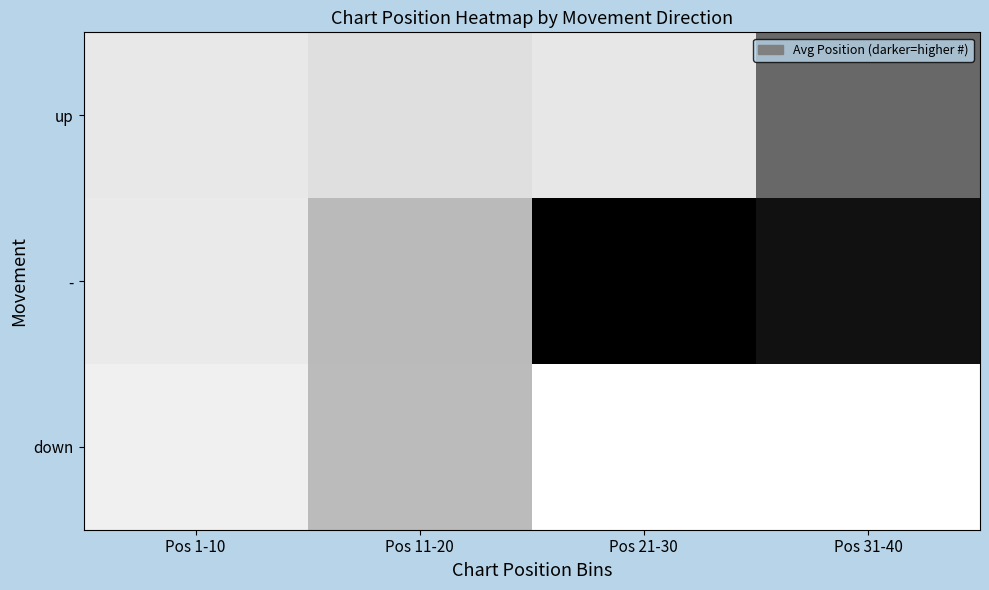

At which category is the sum across all series the highest?

Pos 1-10